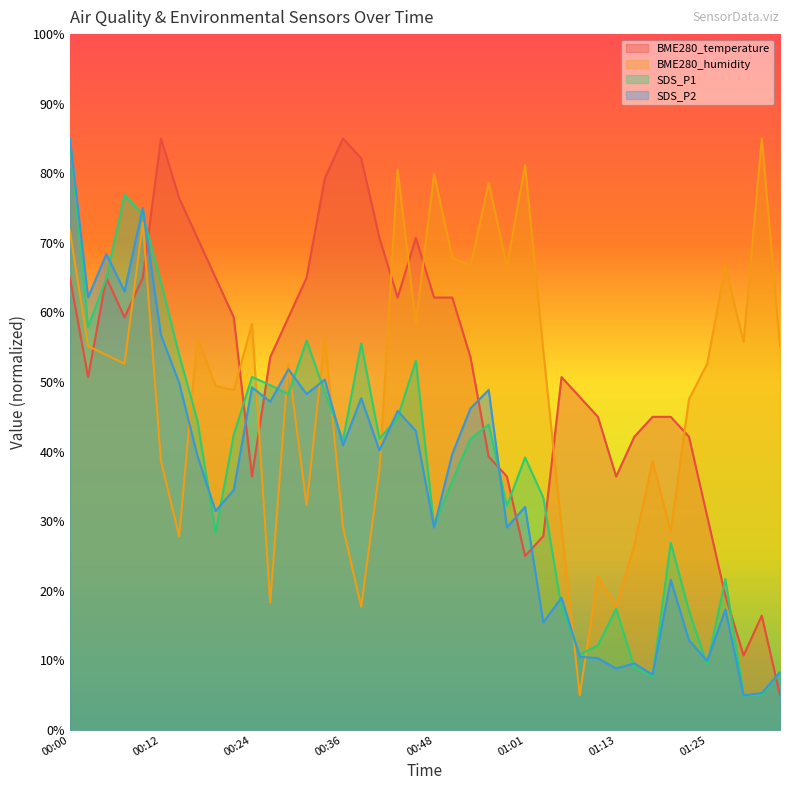

What is the sum of all SDS_P1 values?

1506.0